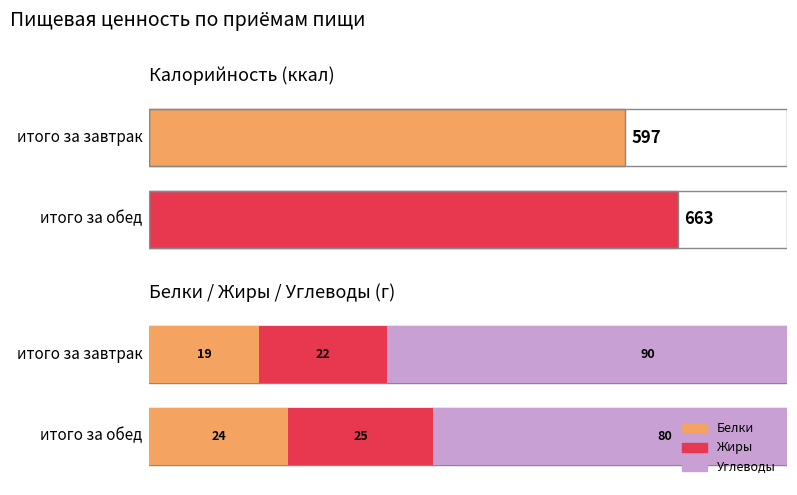

What is the difference between the highest and lowest values at итого за завтрак?

578